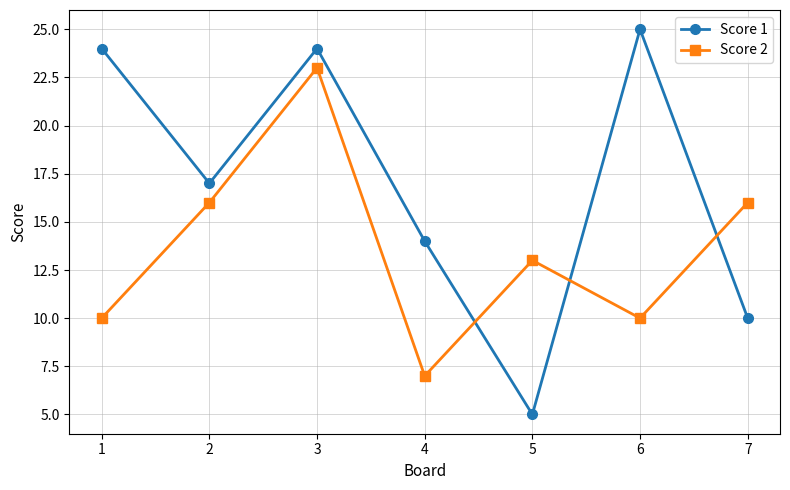

Read the Score 1 value at 4, to the nearest 5.

15